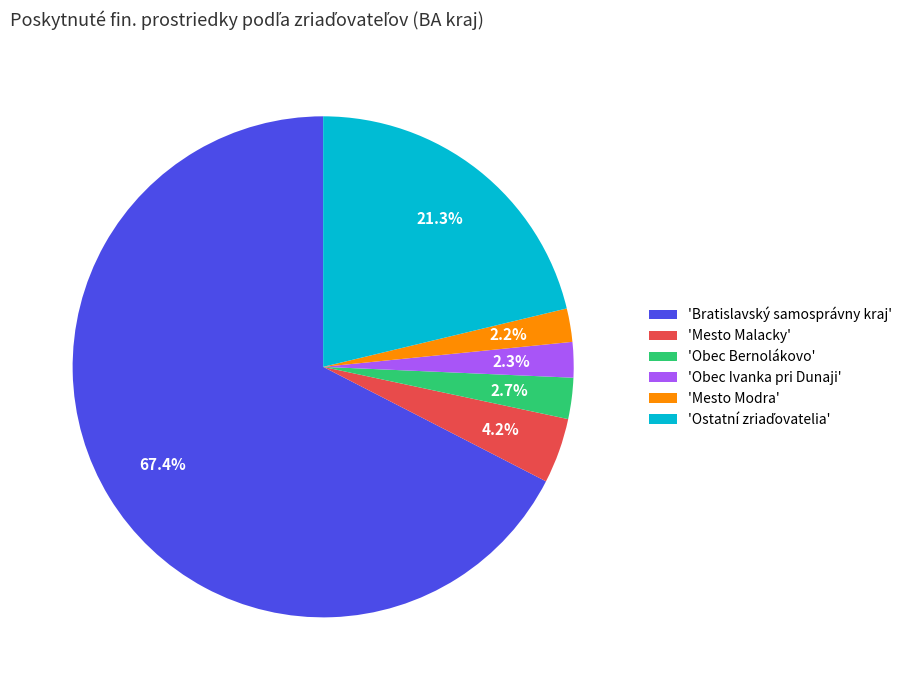

Is there any slice that represents more than half of the pie?

Yes